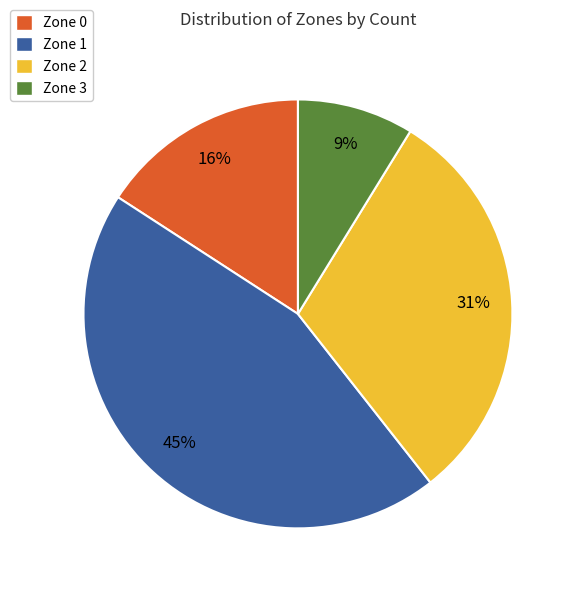

True or false: Zone 3 accounts for 9% of the total.

True